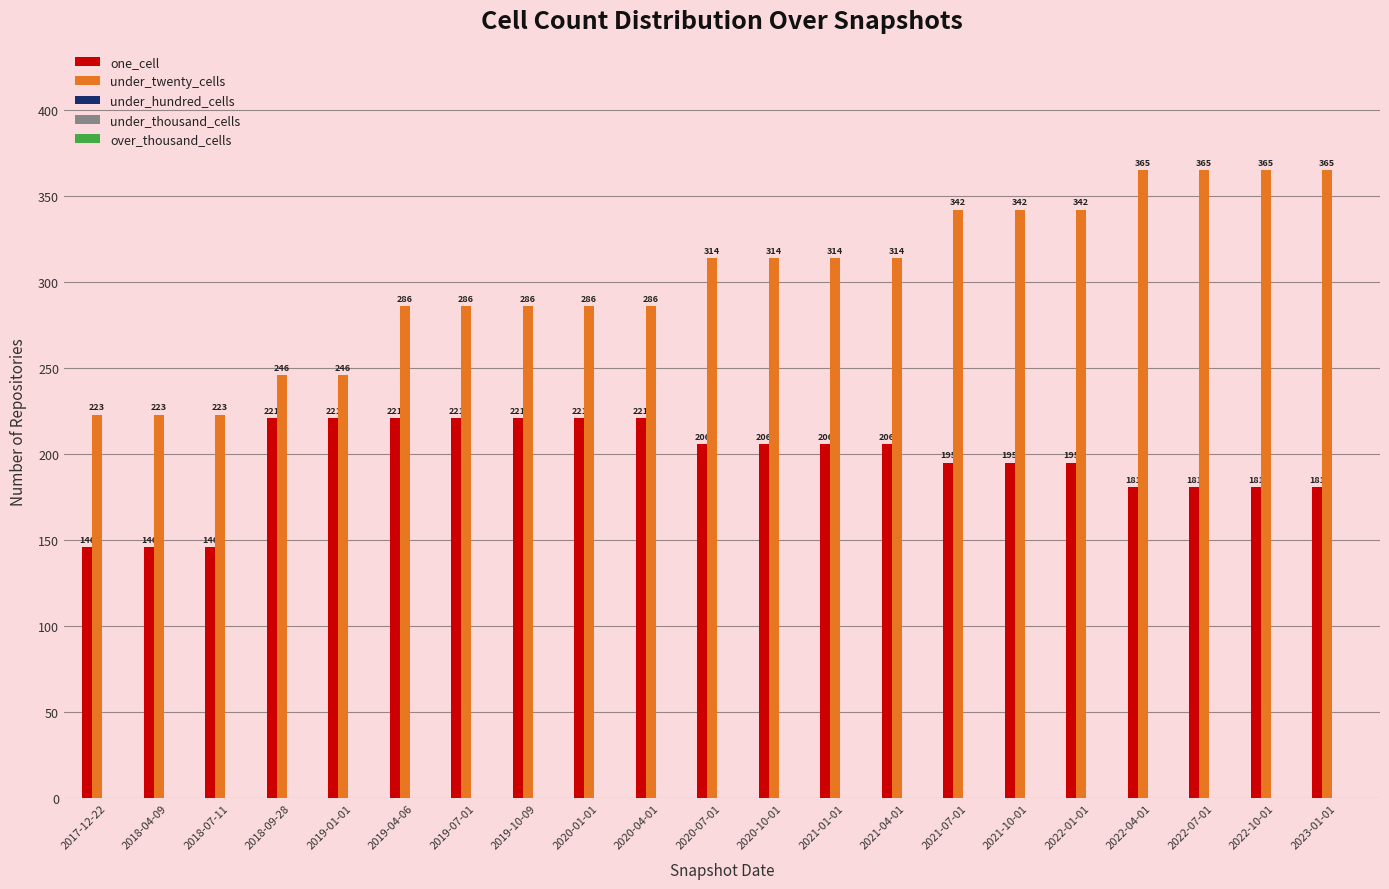

What position from the right is 2022-01-01?

5